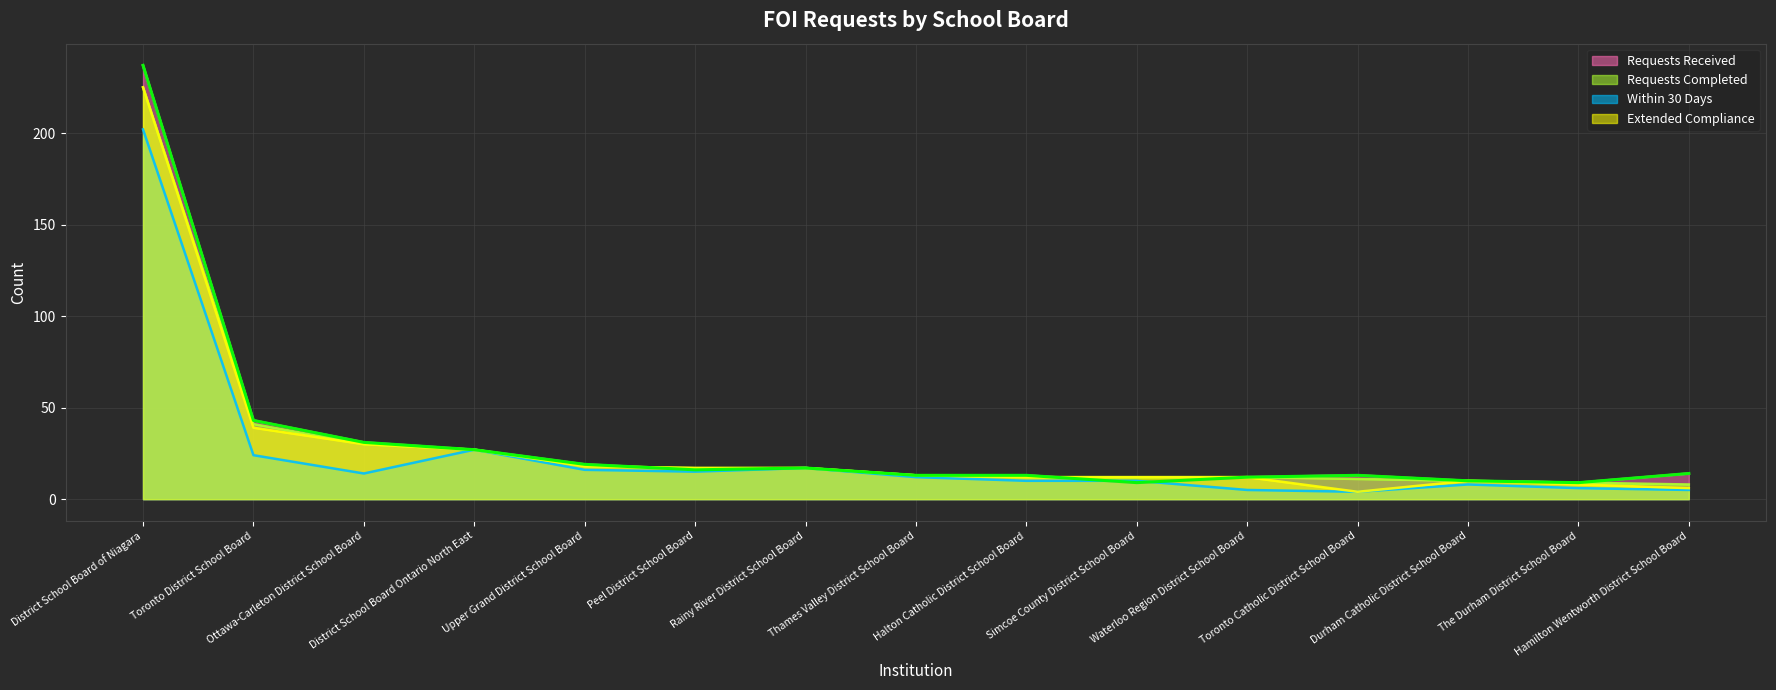

True or false: Extended Compliance and Requests Received cross at least once.

True